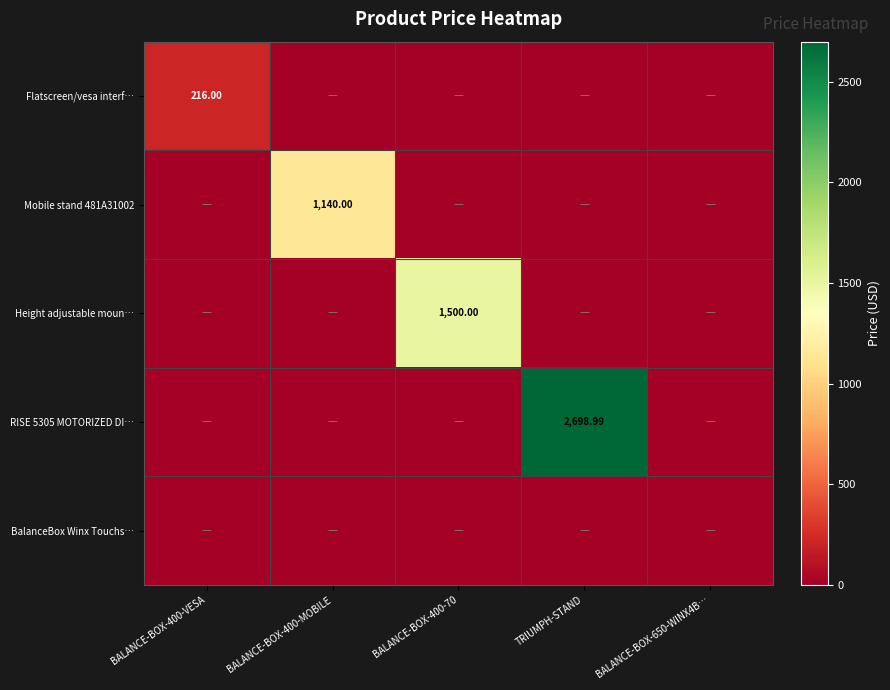

Which series has the largest range (max minus min)?

RISE 5305 MOTORIZED DI…